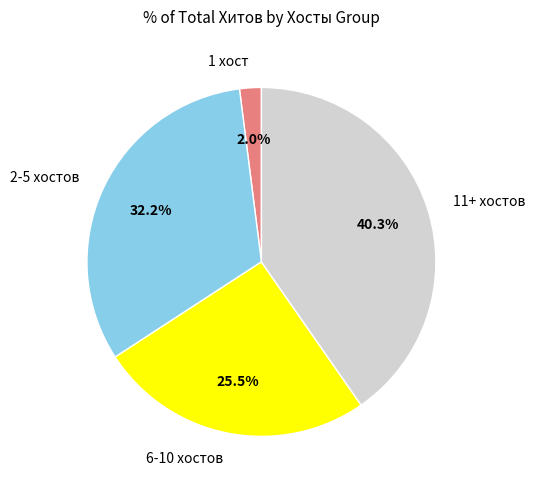

To the nearest percent, what is the average slice percentage?

25%